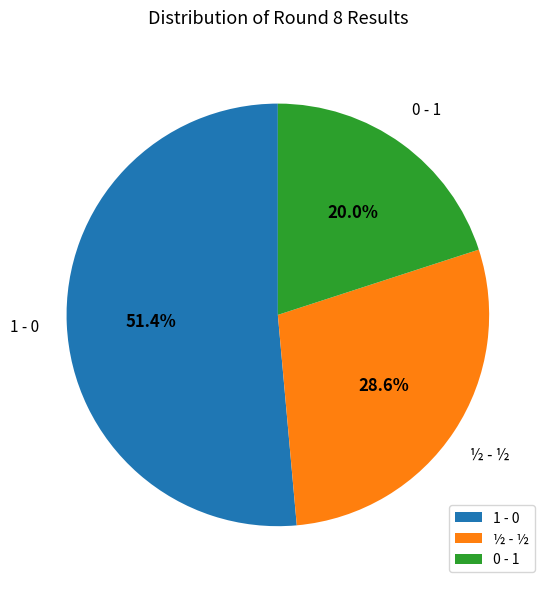

Is it true that 0 - 1 is 20% of the pie?

True